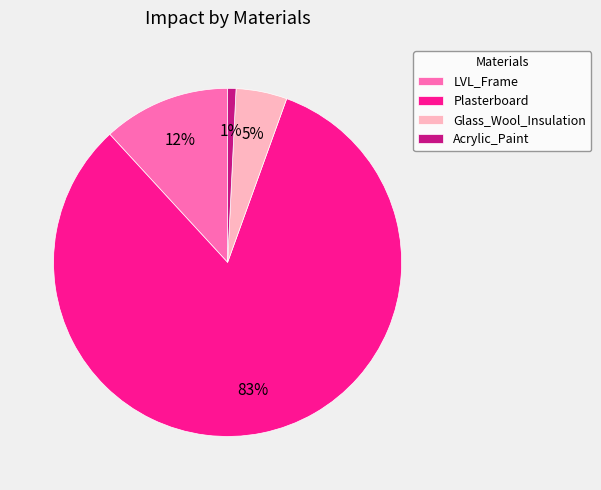

The Acrylic_Paint slice represents 16% of the pie. True or false?

False